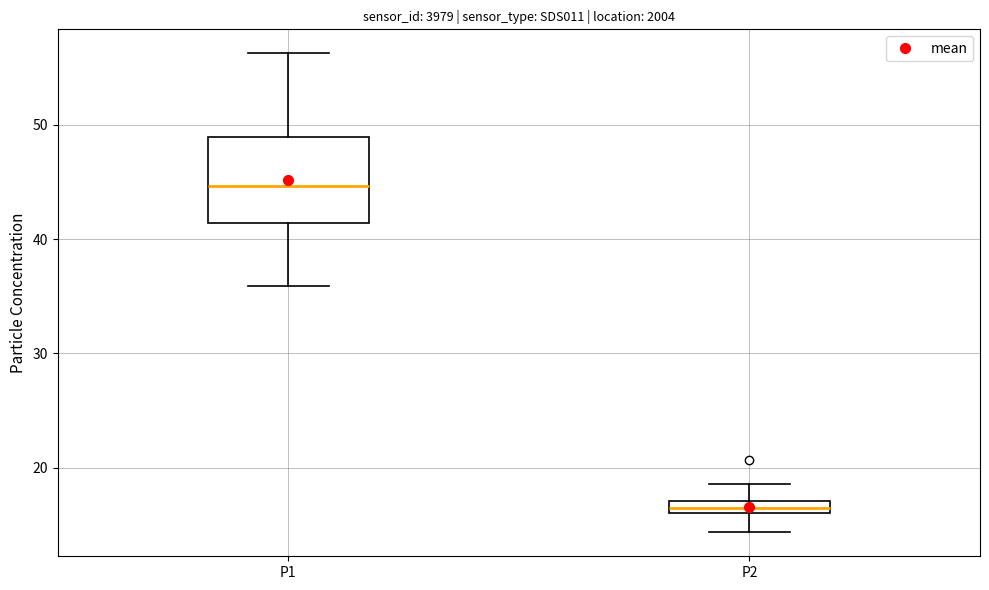

Comparing the boxes themselves (not the whiskers), which one is the tallest?

P1